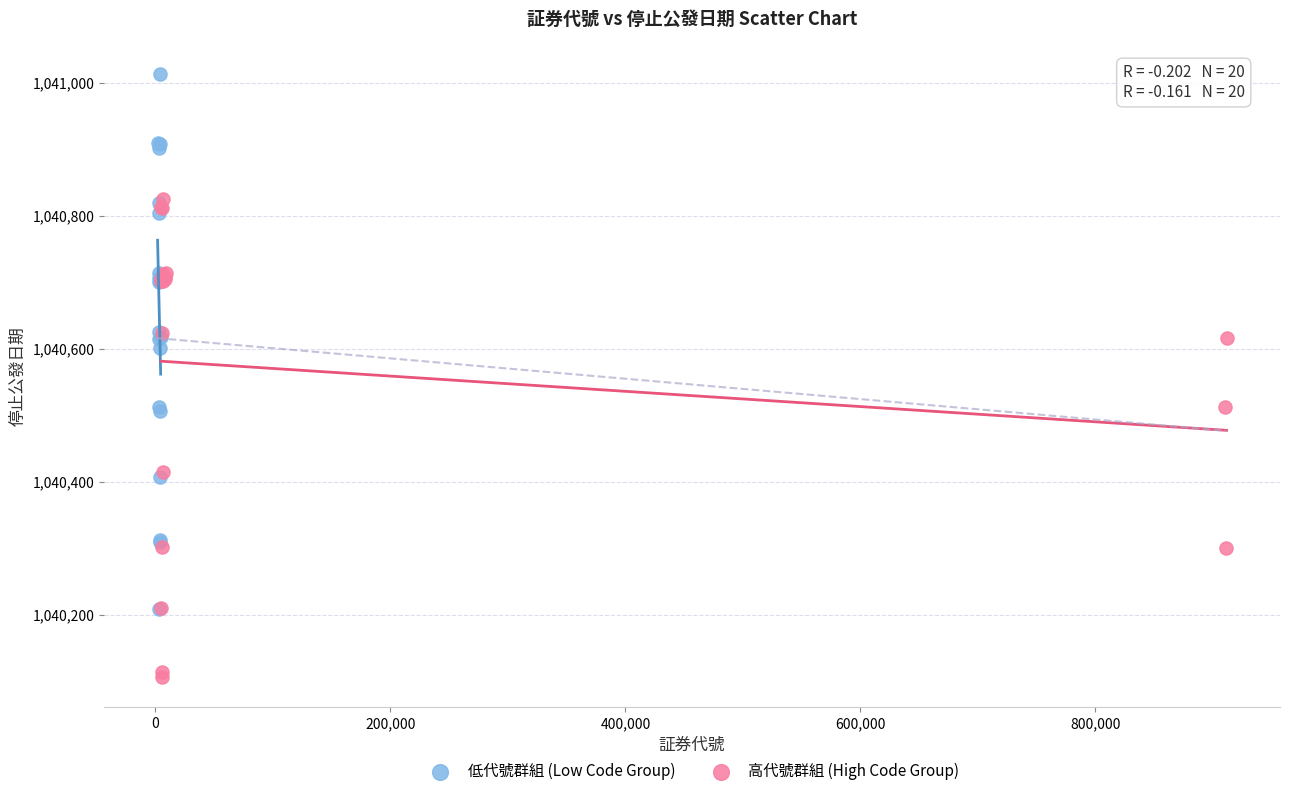

Which series has the largest Y range (max minus min)?

低代號群組 (Low Code Group)